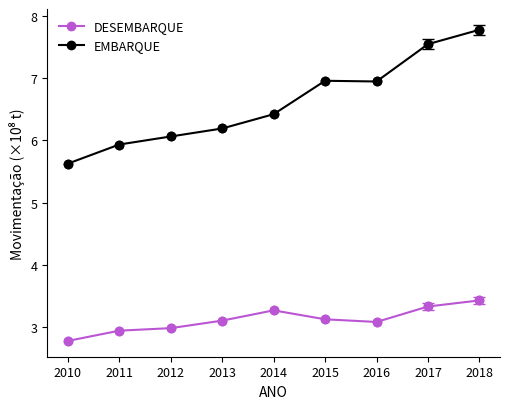

Is the value of DESEMBARQUE at 2012 greater than the value of EMBARQUE at 2017?

No